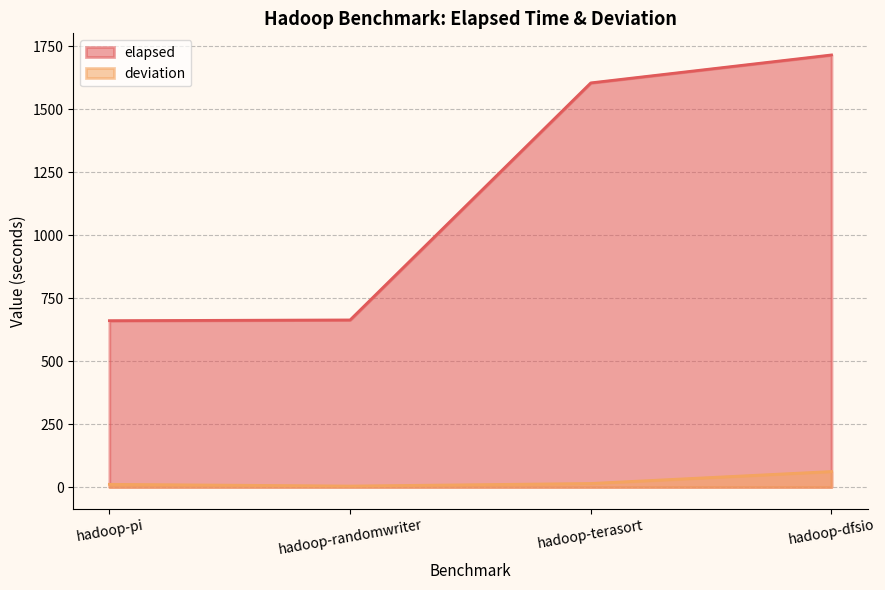

Reading right to left, transcribe all the data shown in this chart.

elapsed: 1715.9	1604.9	663.6	660.7
deviation: 61.7	14.1	4.0	10.8